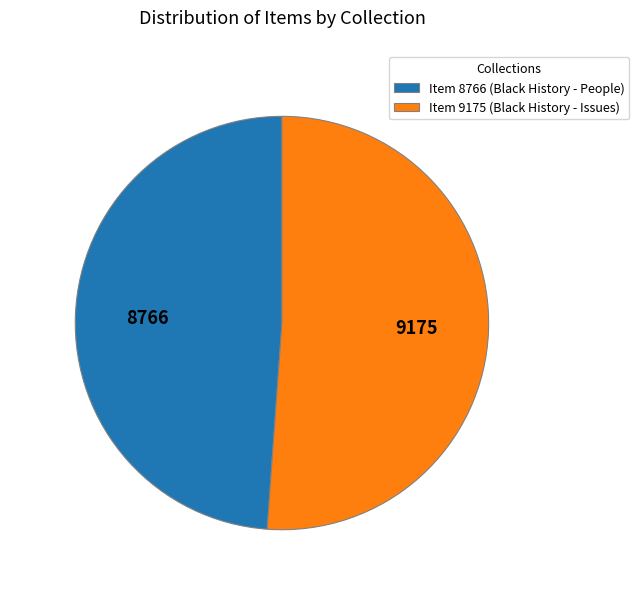

What is the ratio of the value at Item 8766 (Black History - People) to the value at Item 9175 (Black History - Issues)?

1.0